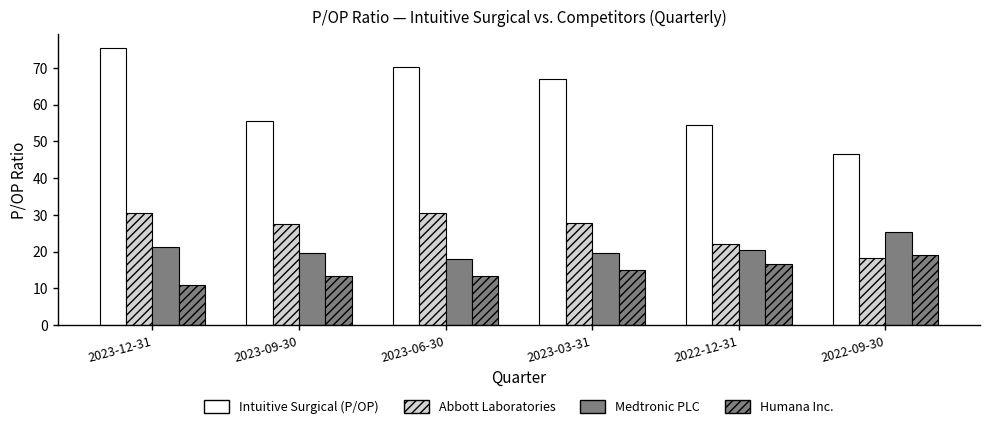

How many bars are there in each group?

4